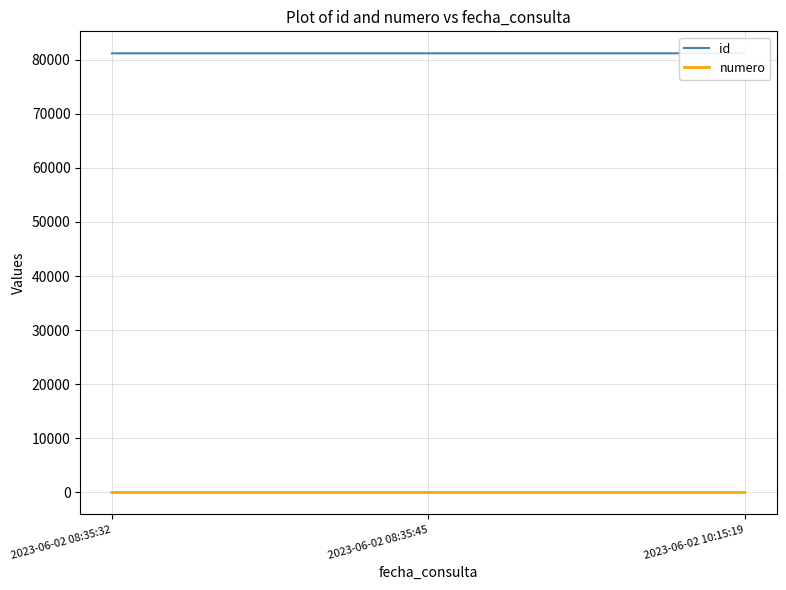

Where is numero nearest to the value 2?

2023-06-02 08:35:45